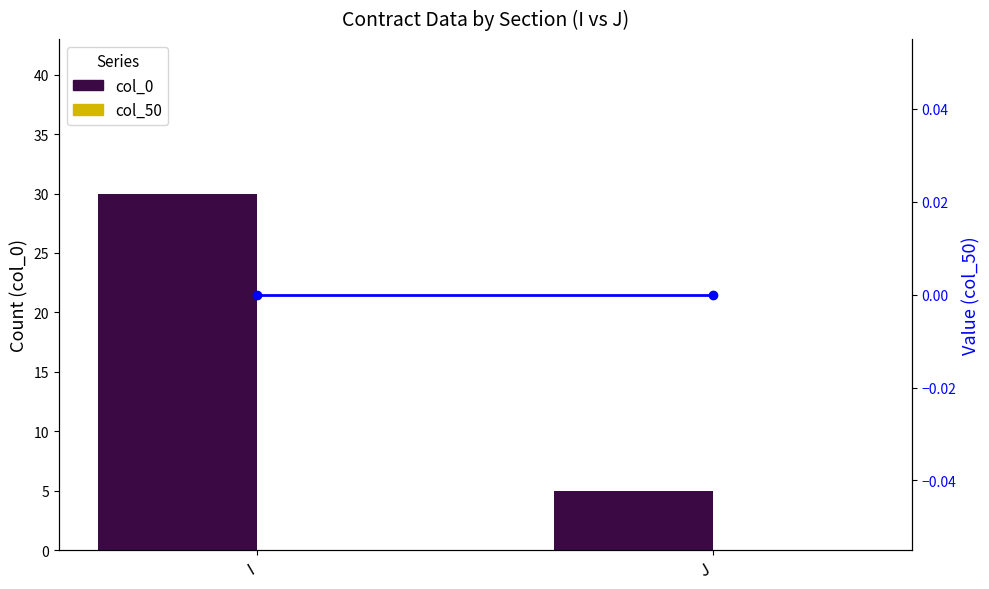

At how many categories does at least one series exceed 13?

1